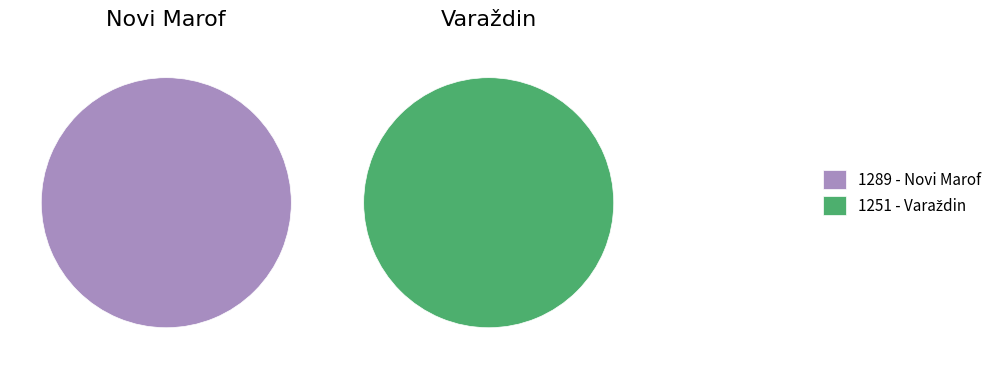

Is it true that 1289 - Novi Marof is 57% of the pie?

False